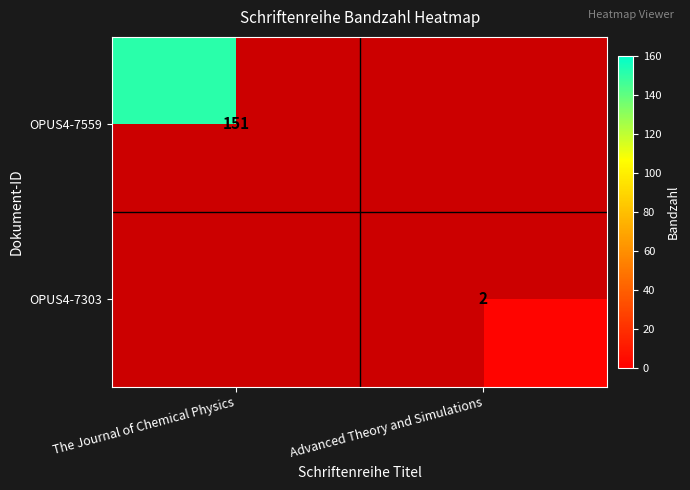

The value of OPUS4-7303 at Advanced Theory and Simulations is 3. True or false?

False